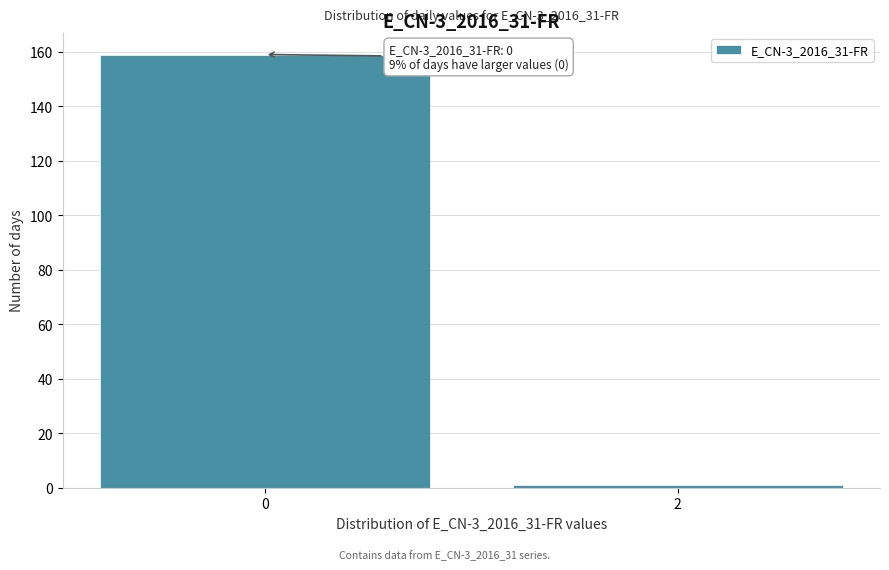

Reading left to right, transcribe all the data shown in this chart.

0=159	2=1